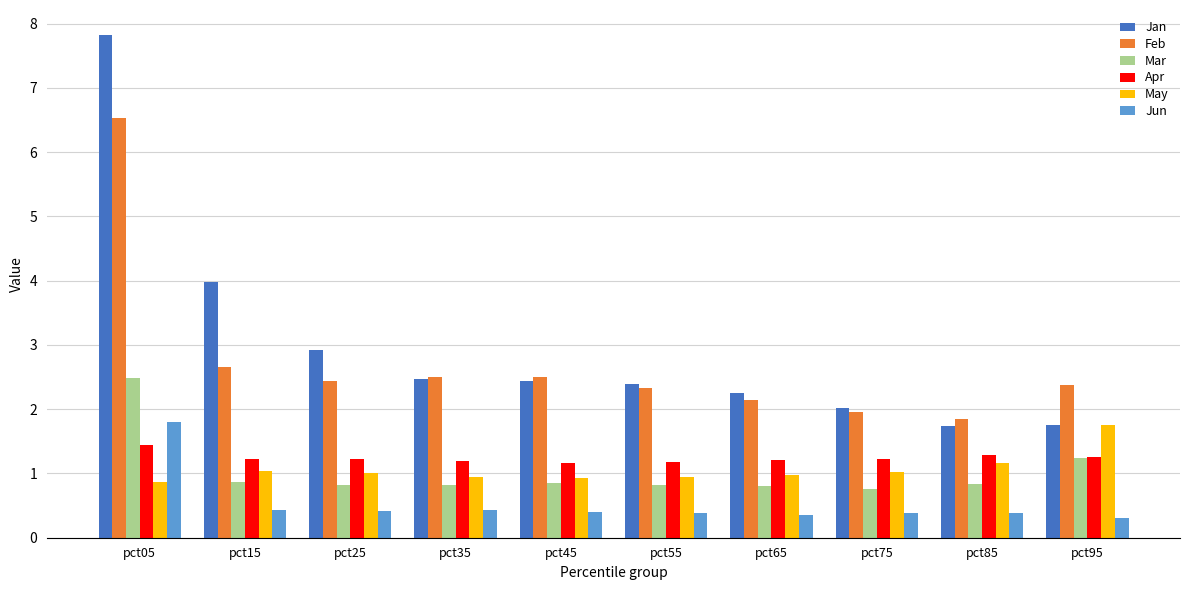

Which series has the largest total across all categories?

Jan